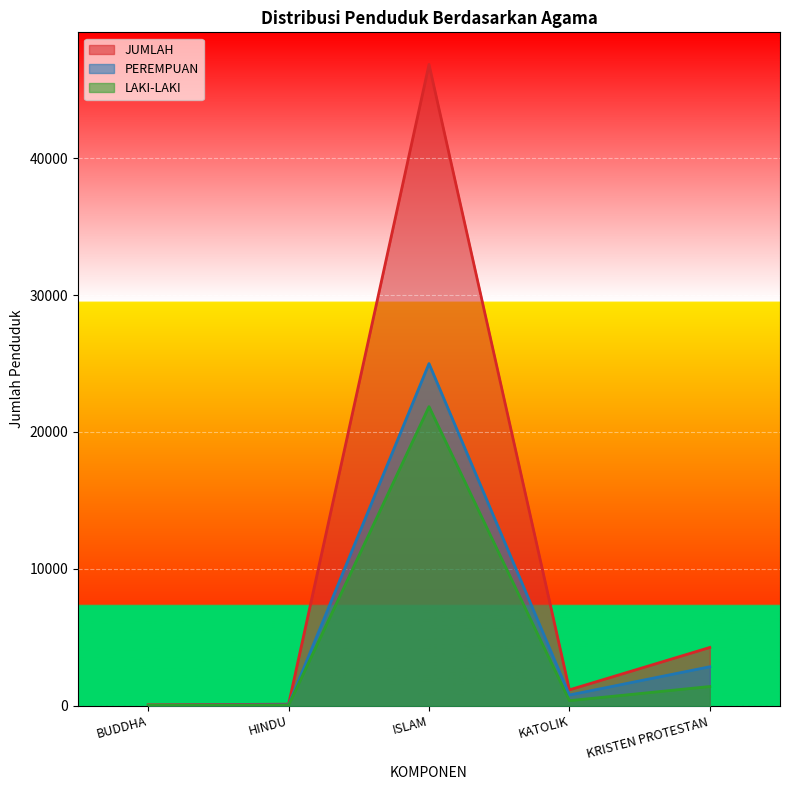

At which label does JUMLAH reach its minimum?

BUDDHA